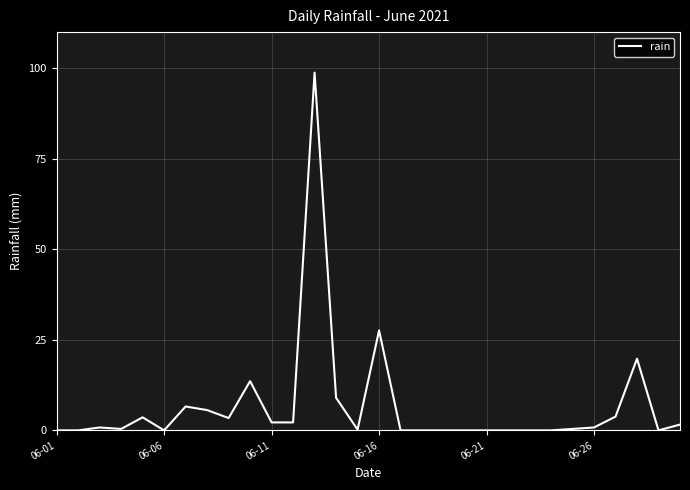

What is the maximum value shown in the chart?

98.8